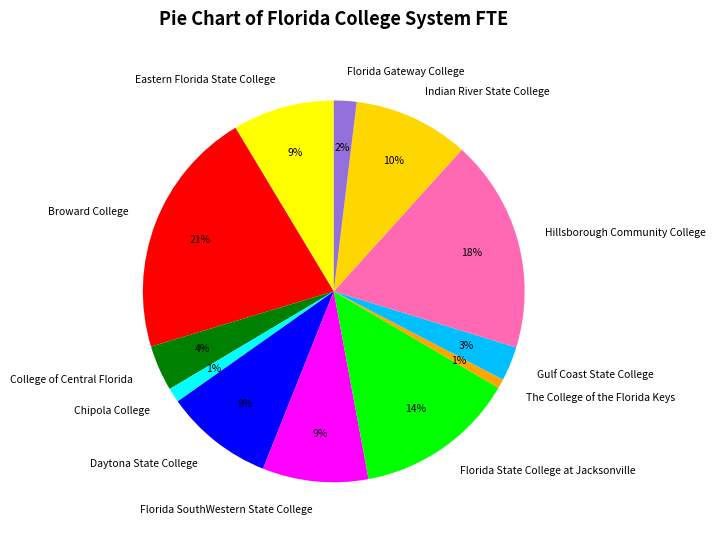

To the nearest percent, what is the average slice percentage?

8%